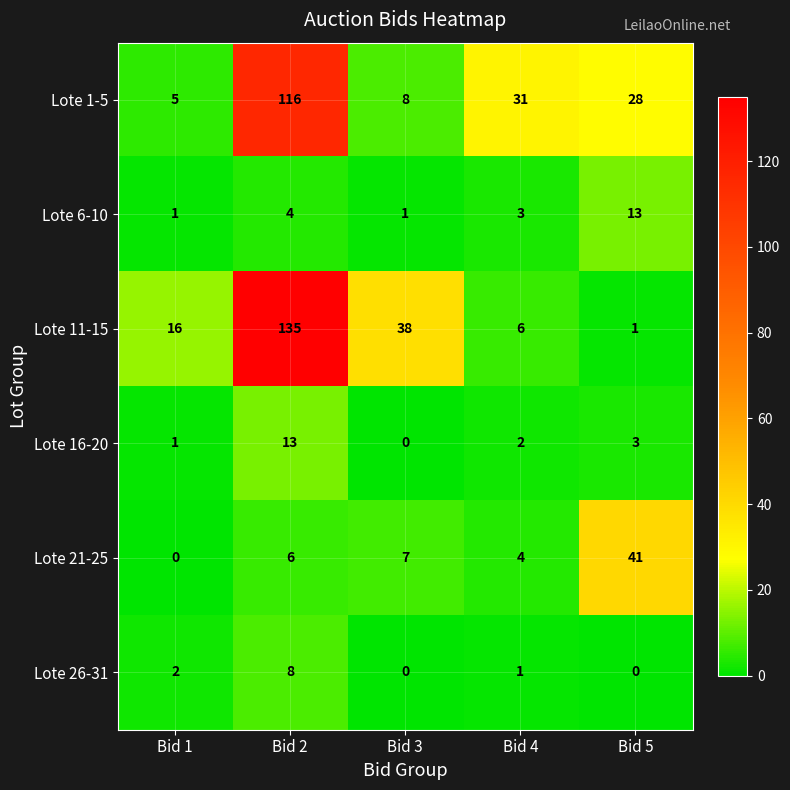

At which category does the chart reach its peak across all series?

Bid 2